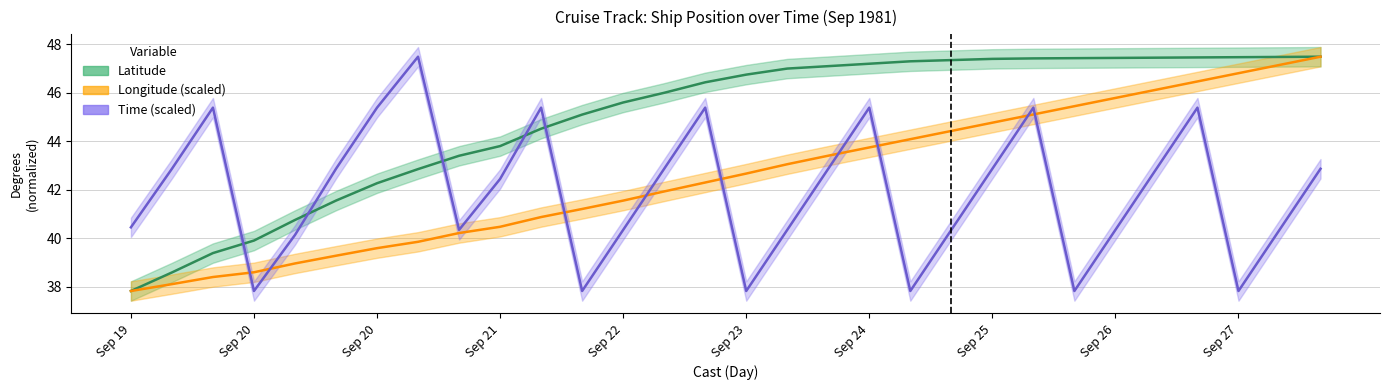

The value of day at 28 is 47.1. True or false?

True